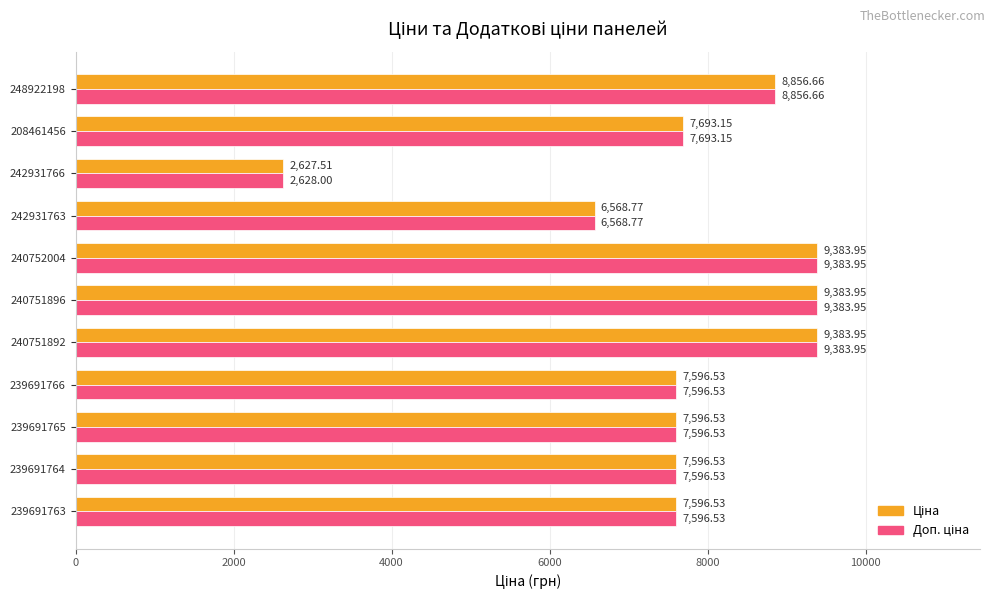

At how many categories does at least one series exceed 6234?

10